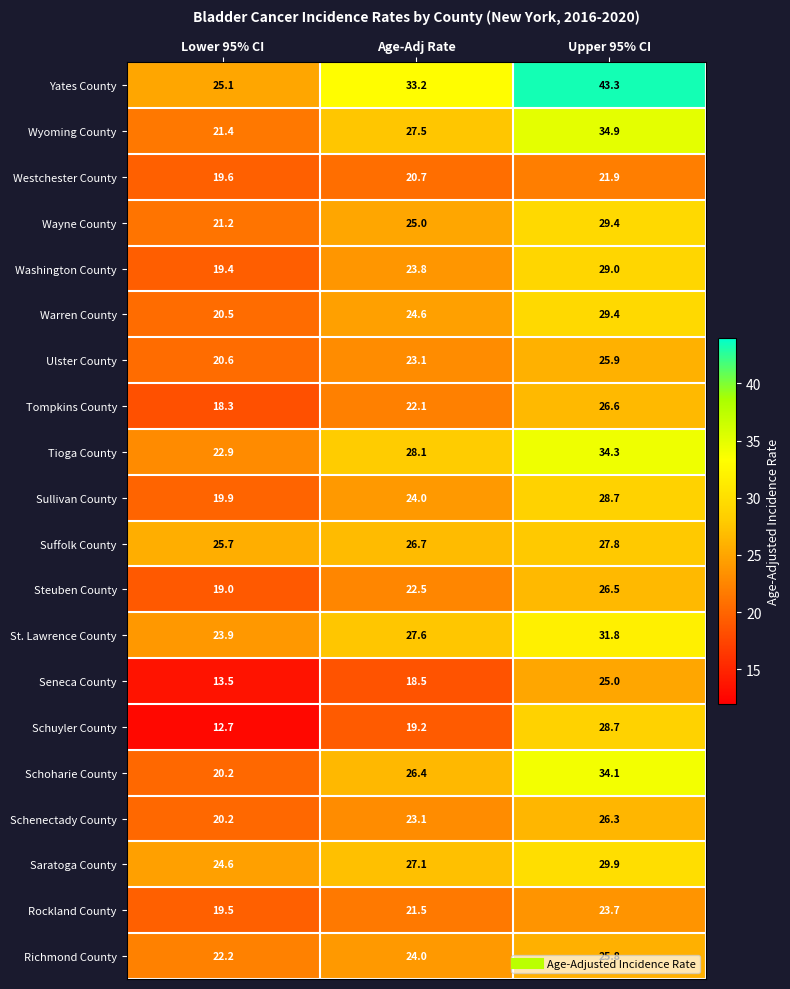

At which category is the sum across all series the highest?

Upper 95% CI